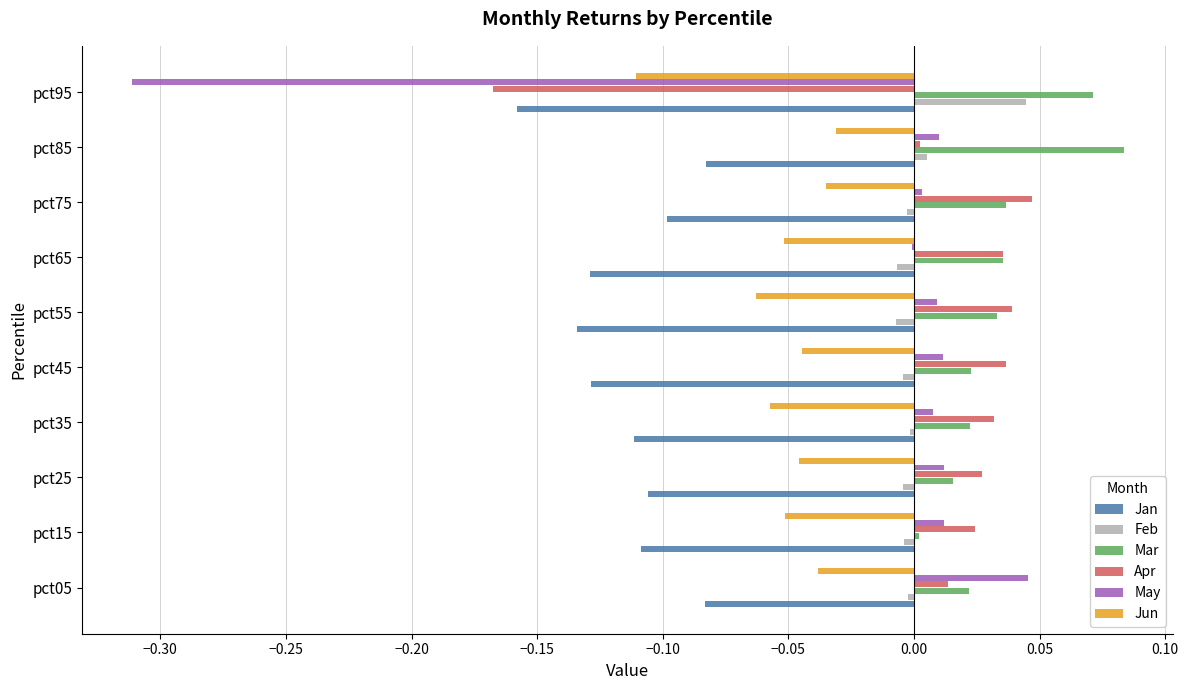

The Jun series shows -0.0 at pct35. True or false?

False